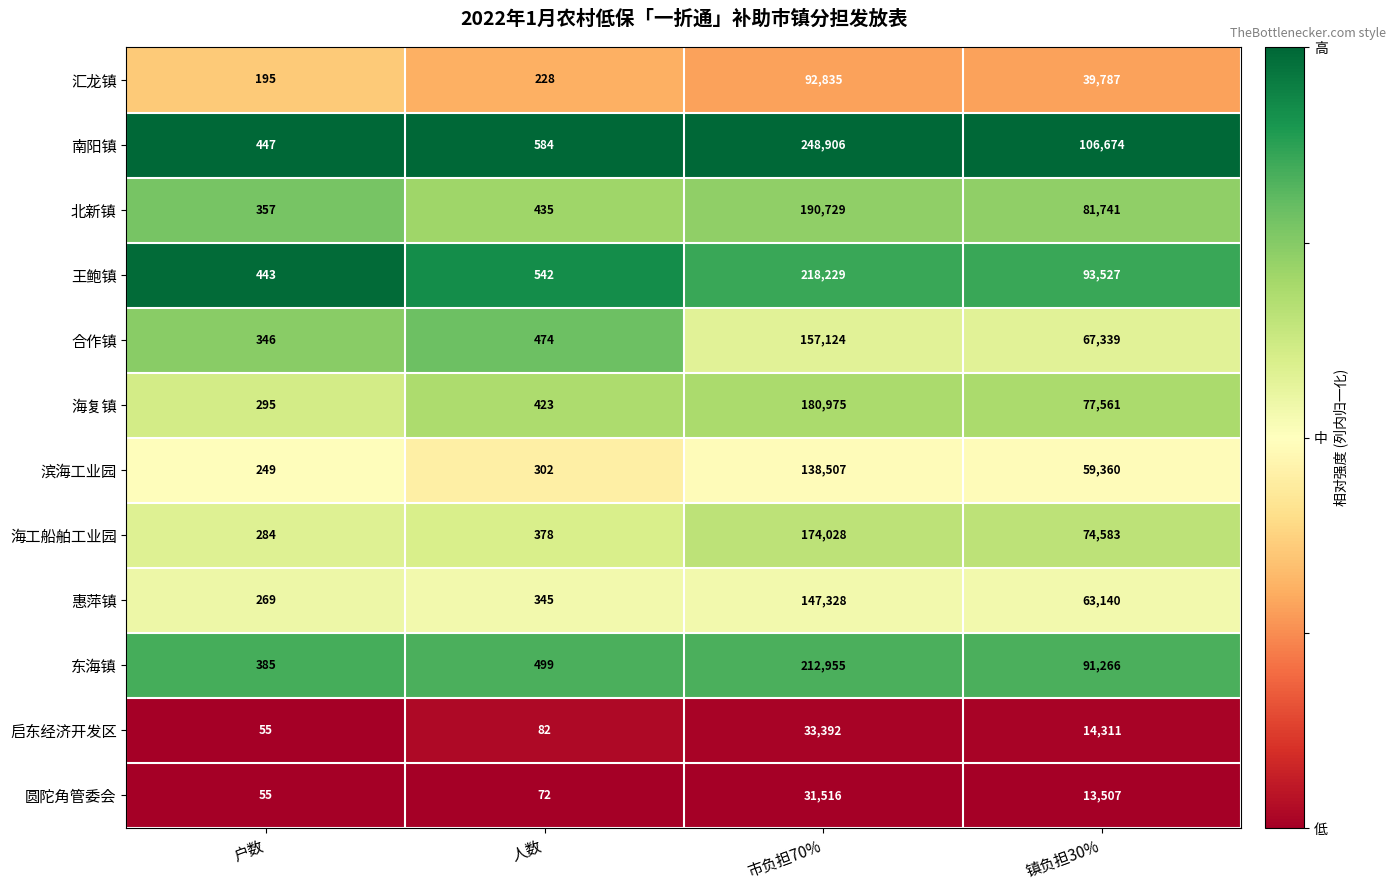

Which category has the lowest value across all series?

户数